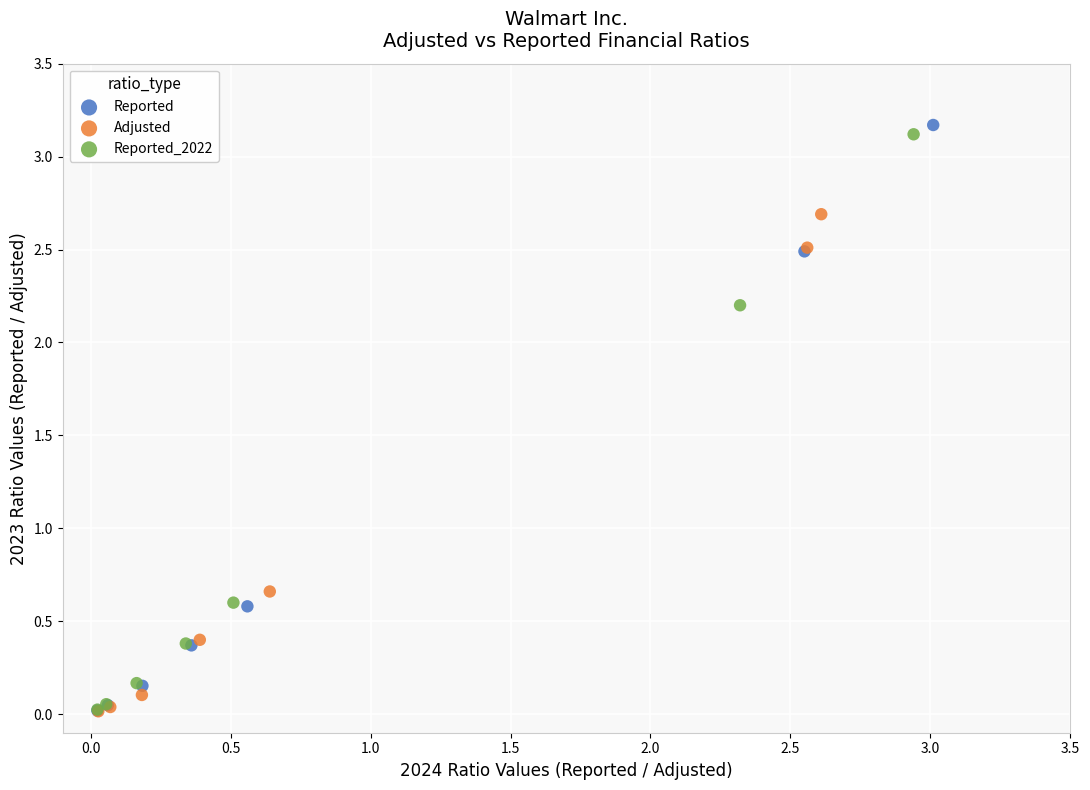

Which series has the largest Y range (max minus min)?

Reported